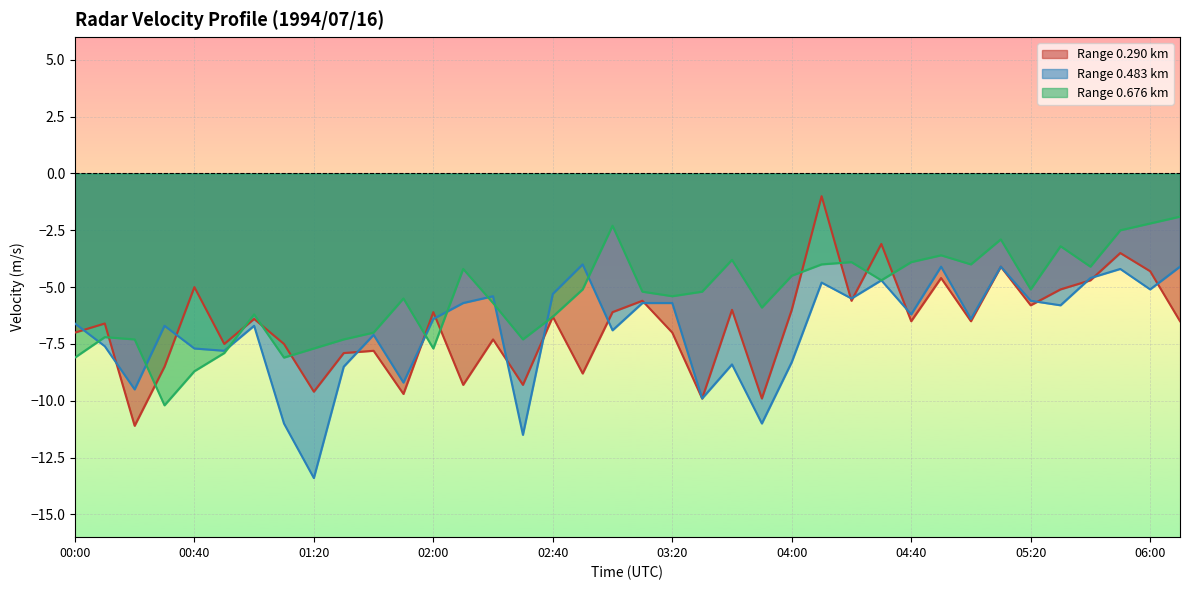

Which category has the lowest value across all series?

01:20